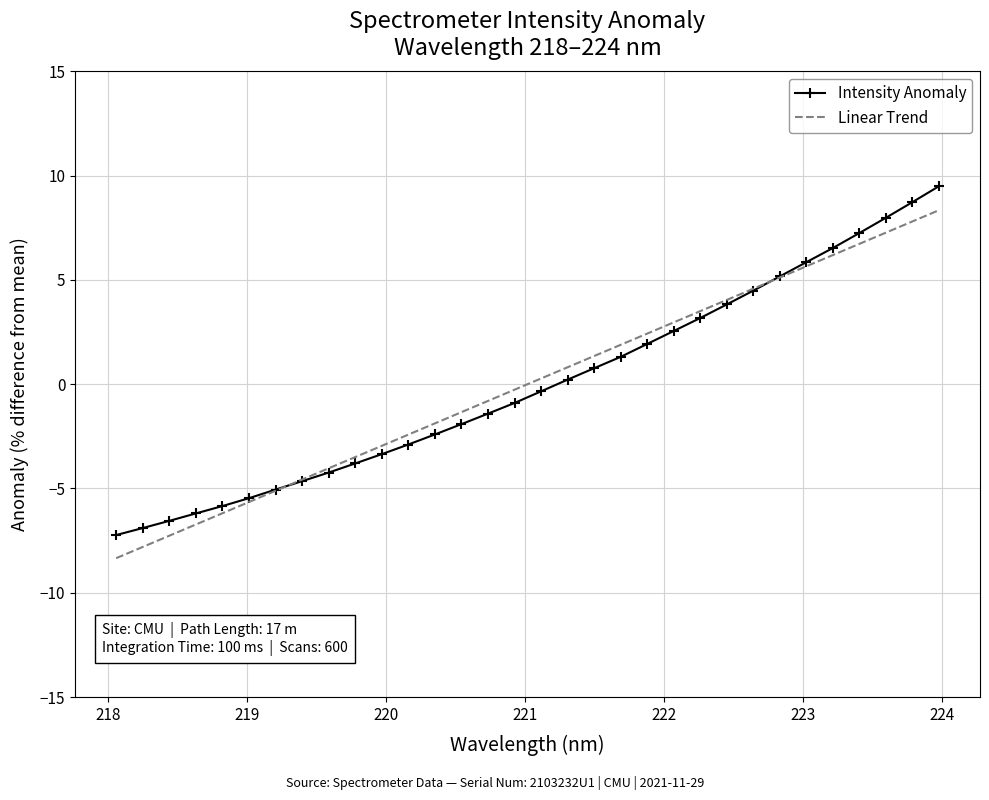

How many values in Linear Trend are above zero?

16